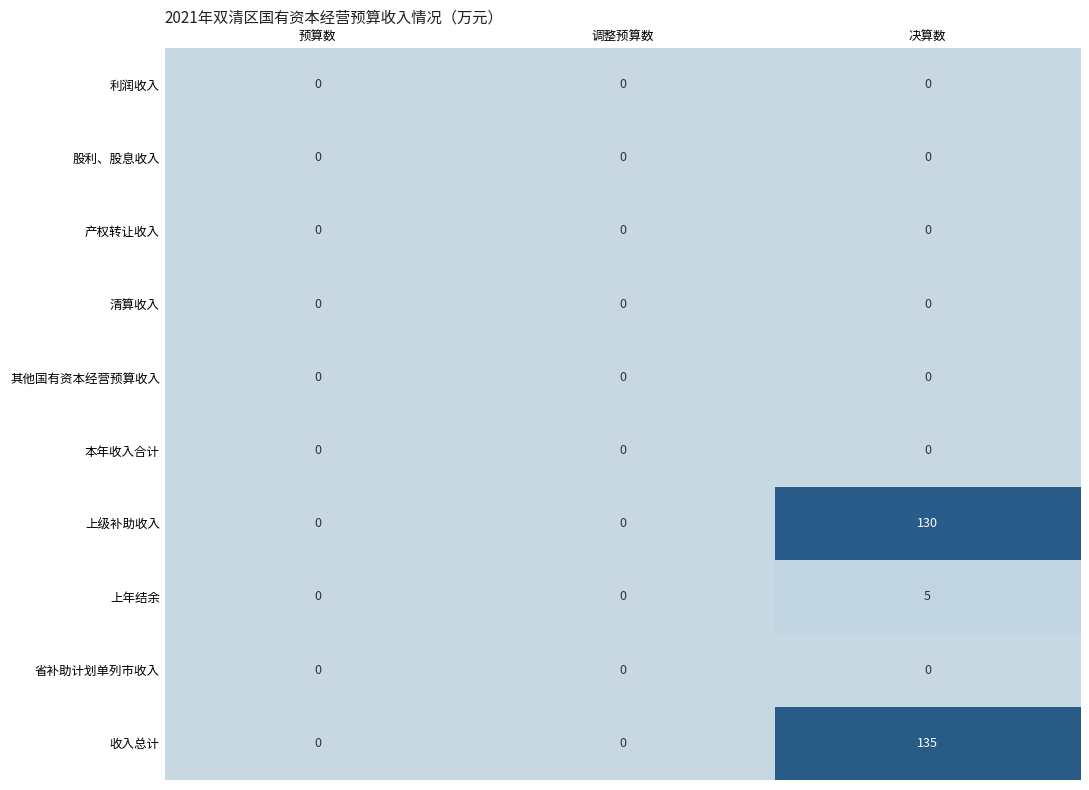

At how many categories does at least one series exceed 5?

1